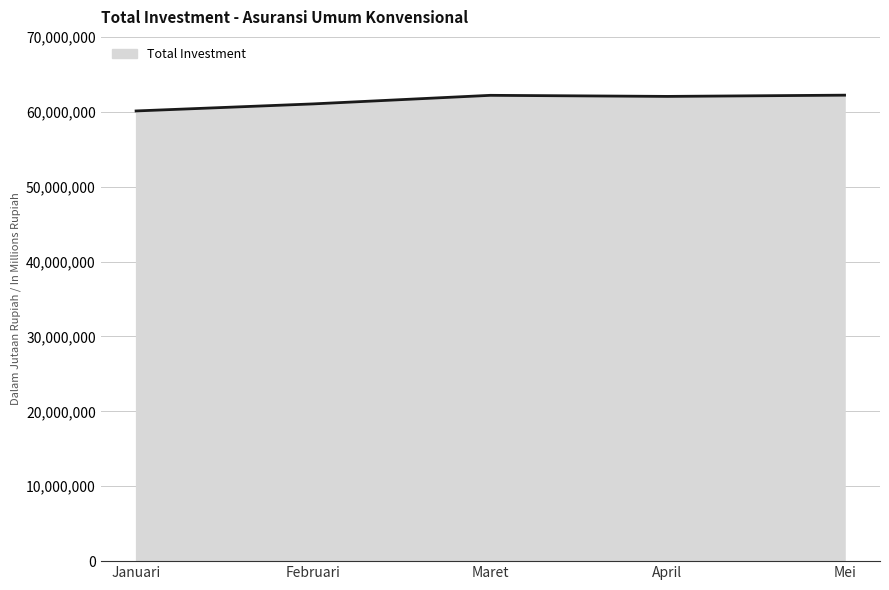

Approximately how many times larger is the value at Februari compared to April?

1.0